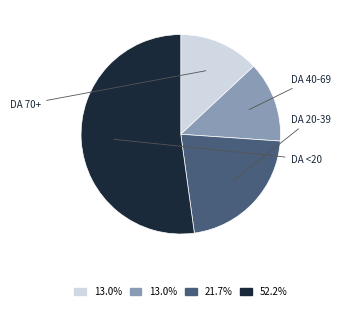

Does any single category account for the majority?

Yes